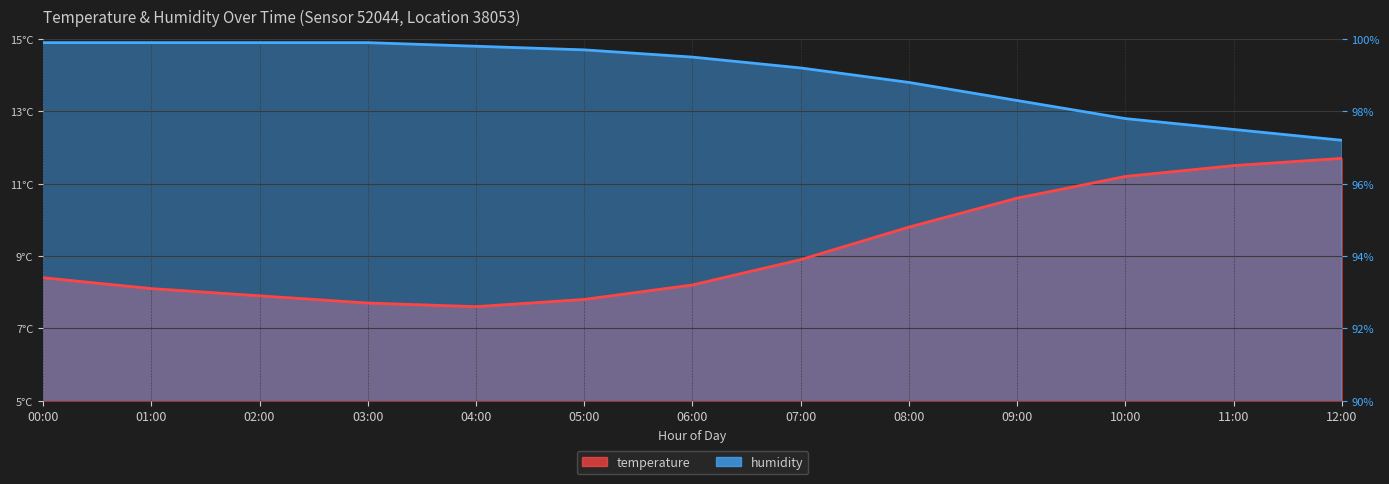

Which series changed the most between 03:00 and 08:00?

temperature